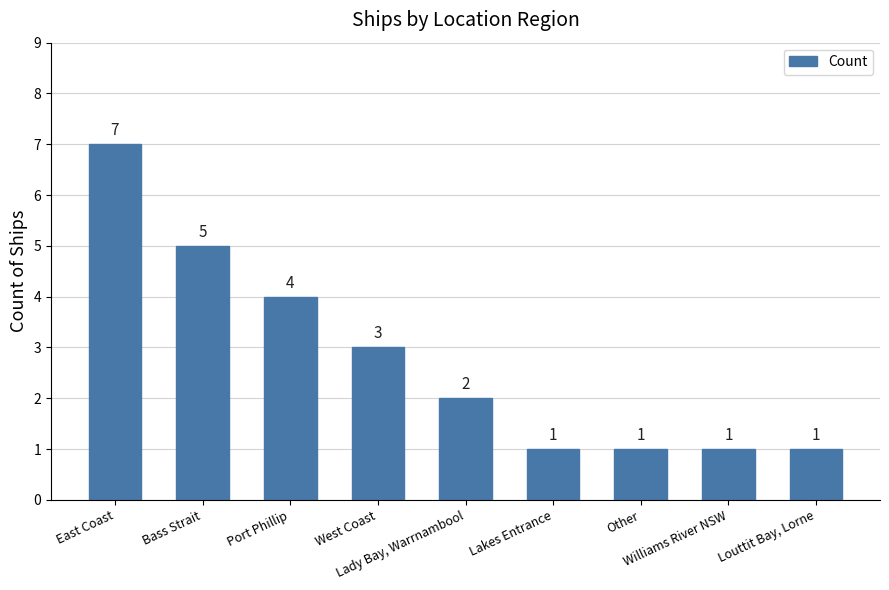

What is the value of the 2nd bar from the left?

5